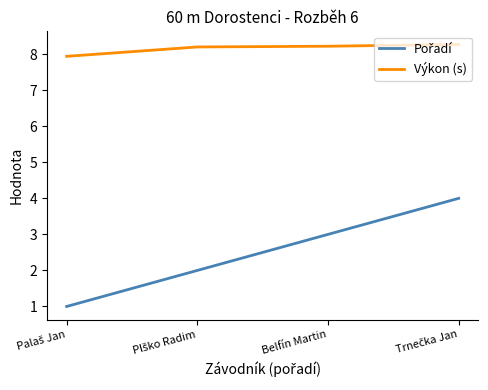

What is the minimum value shown in the chart?

1.0